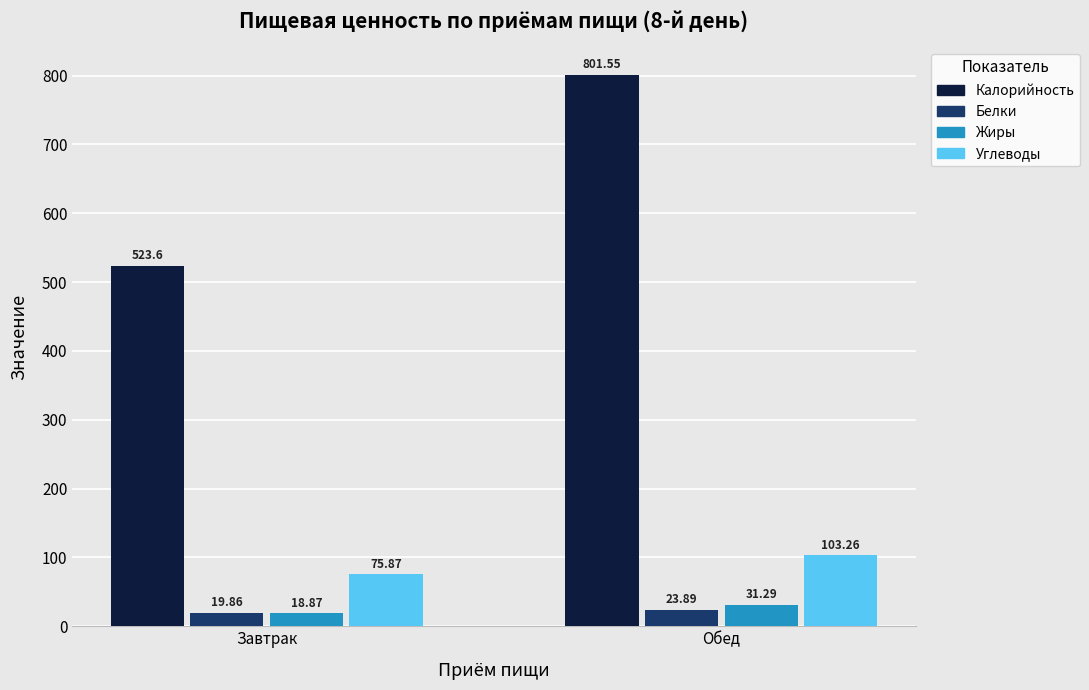

What are all the series names shown in the legend?

Калорийность, Белки, Жиры, Углеводы